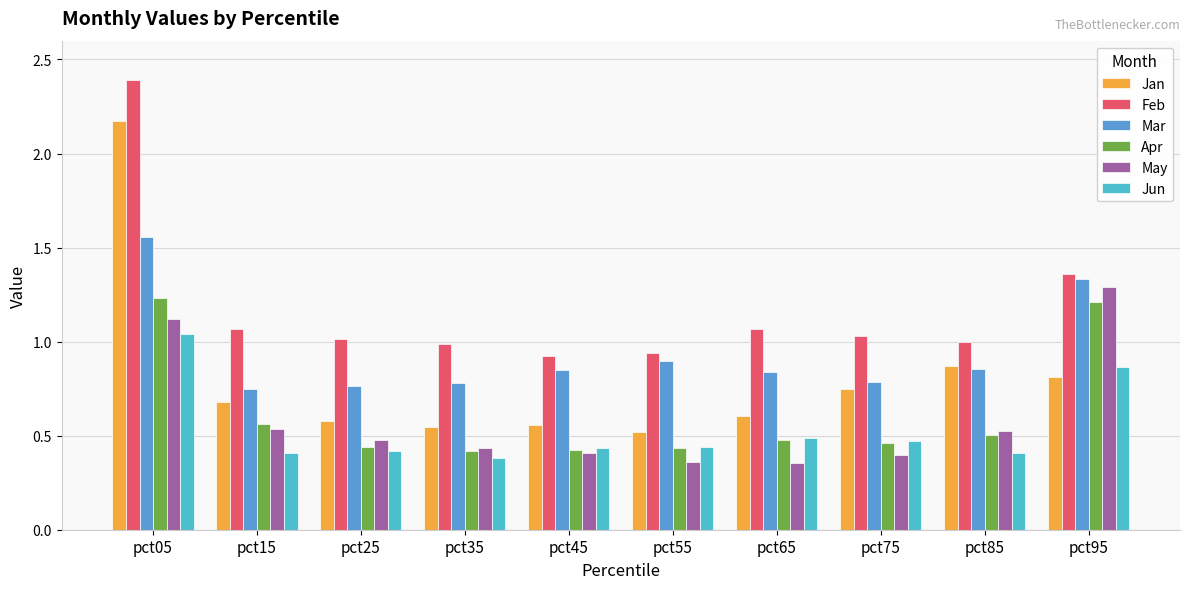

At which category is the sum across all series the highest?

pct05